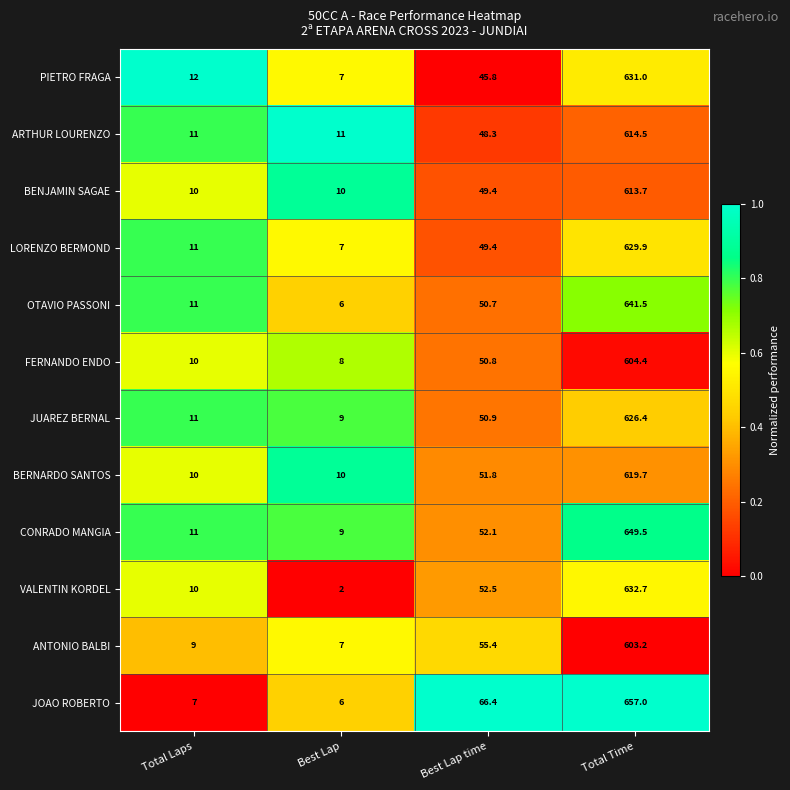

At which category does the chart reach its minimum across all series?

Best Lap